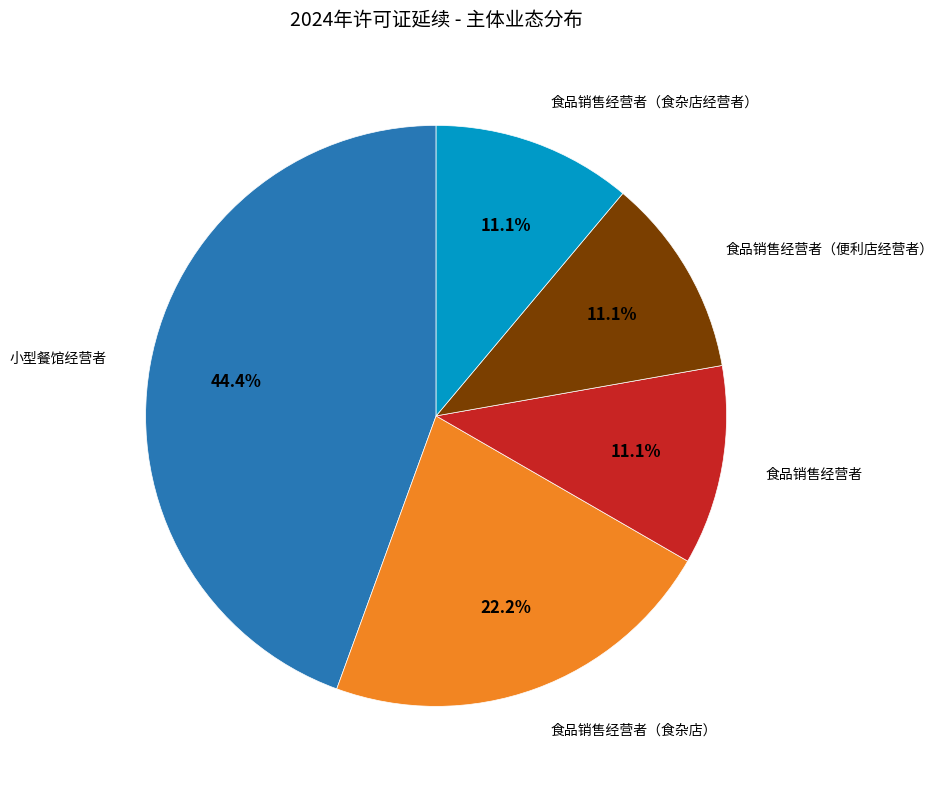

Is there a majority slice in this chart?

No